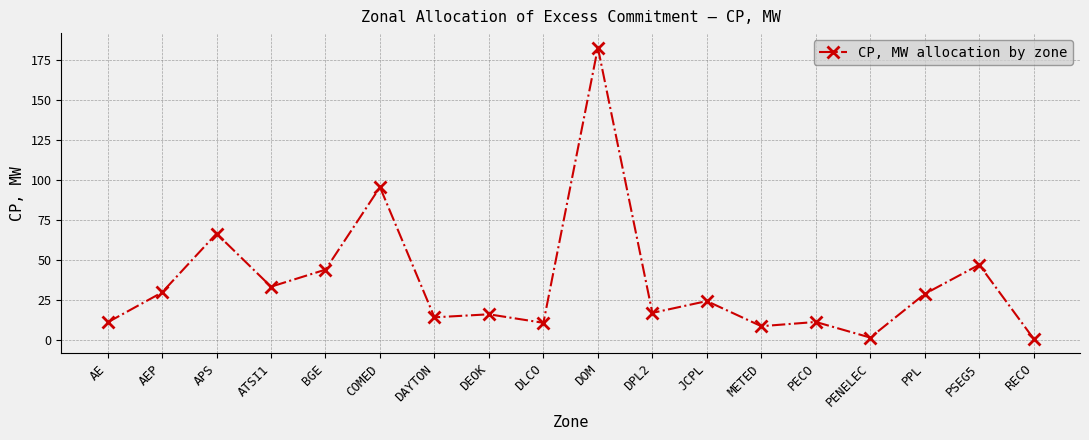

At which label is the value closest to 91?

COMED